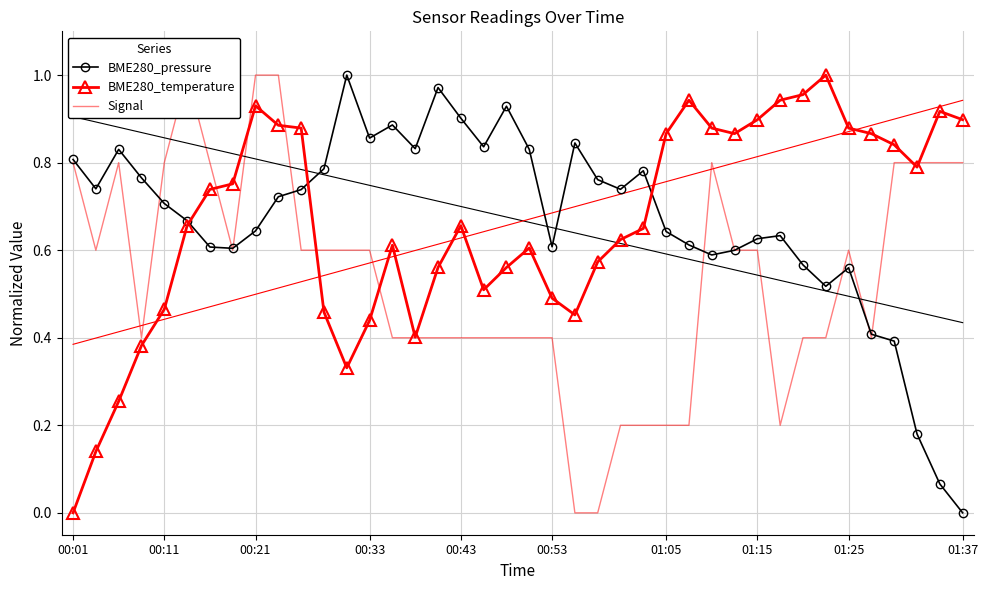

True or false: BME280_pressure and BME280_temperature cross at least once.

True